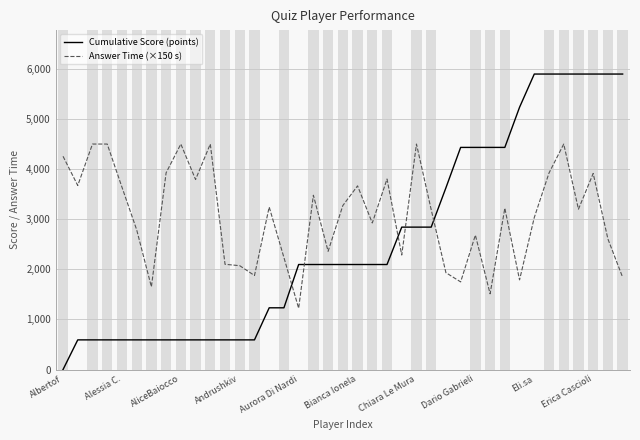

Which series has the largest total across all categories?

Answer Time (×150 s)